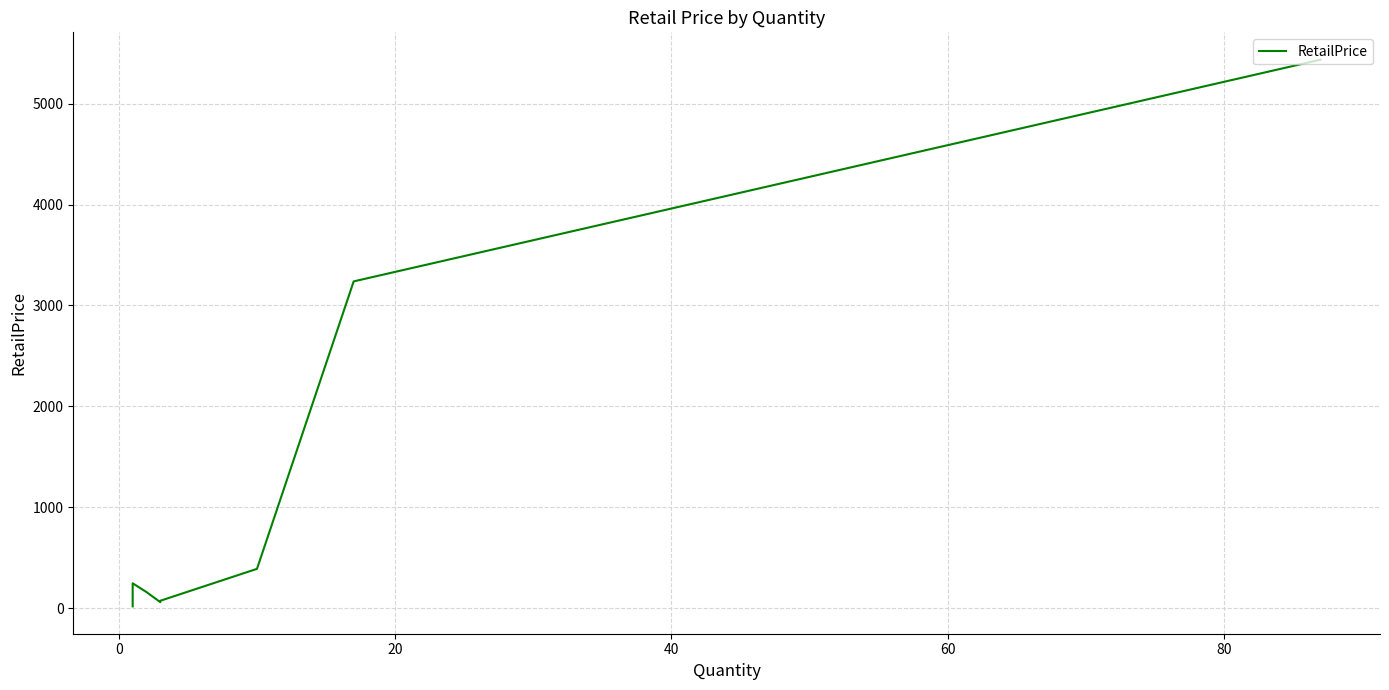

What is the minimum value shown in the chart?

18.0